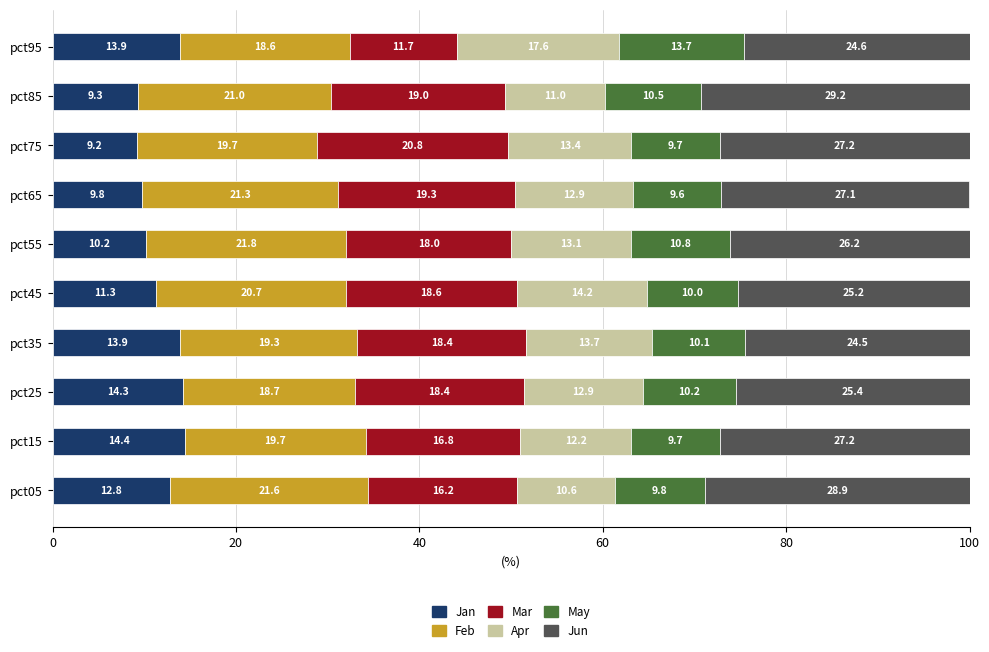

Which category has the highest value in the Jan series?

pct15